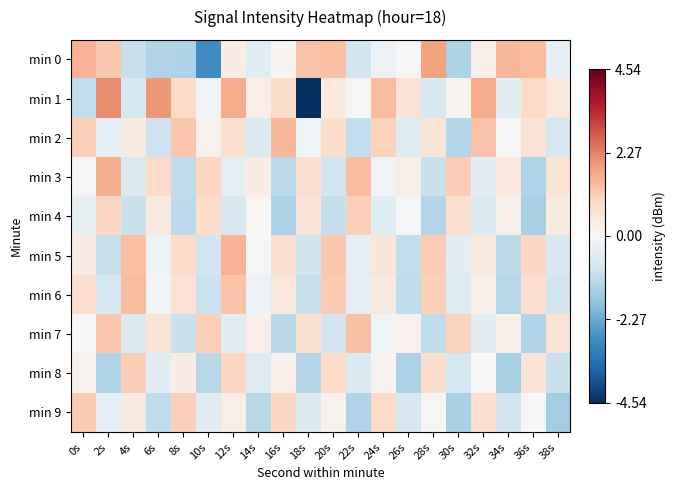

Reading right to left, what are all the values shown in this chart?

min 0: 38s=-0.4	36s=1.4	34s=1.5	32s=0.3	30s=-1.4	28s=1.8	26s=-0.0	24s=-0.3	22s=-0.9	20s=1.3	18s=1.3	16s=0.1	14s=-0.5	12s=0.3	10s=-2.8	8s=-1.4	6s=-1.4	4s=-1.1	2s=1.2	0s=1.6
min 1: 38s=0.5	36s=0.9	34s=-0.5	32s=1.7	30s=0.1	28s=-0.7	26s=0.7	24s=1.5	22s=-0.1	20s=0.5	18s=-4.5	16s=0.8	14s=0.3	12s=1.7	10s=-0.2	8s=0.9	6s=2.0	4s=-0.8	2s=2.1	0s=-1.1
min 2: 38s=-0.8	36s=0.7	34s=-0.0	32s=1.3	30s=-1.3	28s=0.5	26s=-0.6	24s=1.0	22s=-1.1	20s=0.8	18s=-0.2	16s=1.5	14s=-0.6	12s=0.7	10s=0.2	8s=1.2	6s=-0.9	4s=0.4	2s=-0.4	0s=1.1
min 3: 38s=0.6	36s=-1.4	34s=0.5	32s=-0.5	30s=1.1	28s=-1.0	26s=0.3	24s=-0.2	22s=1.4	20s=-0.8	18s=0.7	16s=-1.2	14s=0.3	12s=-0.4	10s=1.0	8s=-1.1	6s=0.9	4s=-0.7	2s=1.6	0s=0.1
min 4: 38s=0.4	36s=-1.5	34s=0.2	32s=-0.6	30s=0.7	28s=-1.3	26s=-0.1	24s=-0.6	22s=1.1	20s=-1.1	18s=0.6	16s=-1.4	14s=0.1	12s=-0.7	10s=0.8	8s=-1.2	6s=0.4	4s=-1.0	2s=1.0	0s=-0.3
min 5: 38s=-0.7	36s=1.0	34s=-1.2	32s=0.5	30s=-0.5	28s=1.2	26s=-1.1	24s=0.5	22s=-0.4	20s=1.2	18s=-0.9	16s=0.7	14s=-0.1	12s=1.6	10s=-0.8	8s=0.8	6s=-0.2	4s=1.4	2s=-1.1	0s=0.3
min 6: 38s=-0.8	36s=0.7	34s=-1.3	32s=0.3	30s=-0.6	28s=1.1	26s=-1.2	24s=0.4	22s=-0.4	20s=1.2	18s=-1.1	16s=0.5	14s=-0.3	12s=1.3	10s=-1.0	8s=0.7	6s=-0.1	4s=1.5	2s=-0.8	0s=0.8
min 7: 38s=0.6	36s=-1.4	34s=0.2	32s=-0.5	30s=1.0	28s=-1.1	26s=0.2	24s=-0.2	22s=1.3	20s=-0.9	18s=0.7	16s=-1.3	14s=0.3	12s=-0.5	10s=1.1	8s=-1.0	6s=0.6	4s=-0.6	2s=1.3	0s=0.0
min 8: 38s=-1.0	36s=0.6	34s=-1.5	32s=0.0	30s=-0.8	28s=0.8	26s=-1.4	24s=0.1	22s=-0.7	20s=0.9	18s=-1.3	16s=0.2	14s=-0.6	12s=1.0	10s=-1.3	8s=0.3	6s=-0.5	4s=1.1	2s=-1.4	0s=0.2
min 9: 38s=-1.6	36s=-0.0	34s=-0.8	32s=0.7	30s=-1.5	28s=0.1	26s=-0.7	24s=0.9	22s=-1.4	20s=0.2	18s=-0.6	16s=1.0	14s=-1.3	12s=0.3	10s=-0.5	8s=1.1	6s=-1.2	4s=0.4	2s=-0.4	0s=1.2